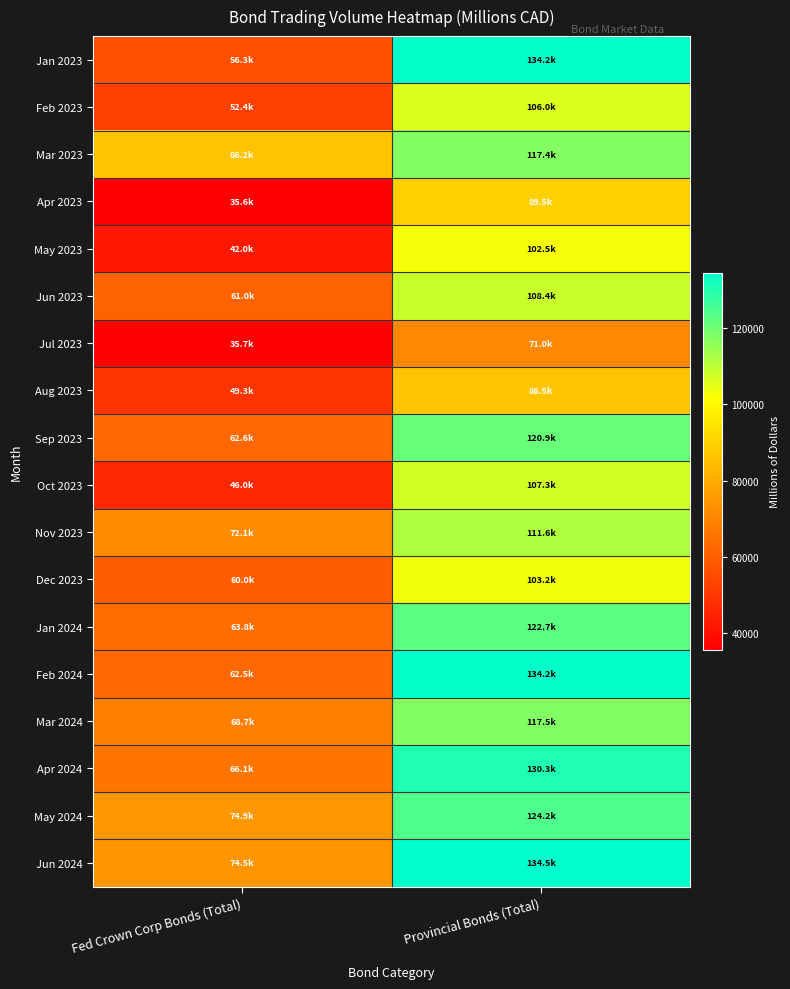

What is the spread (max minus min) of values at Fed Crown Corp Bonds (Total)?

50568.7